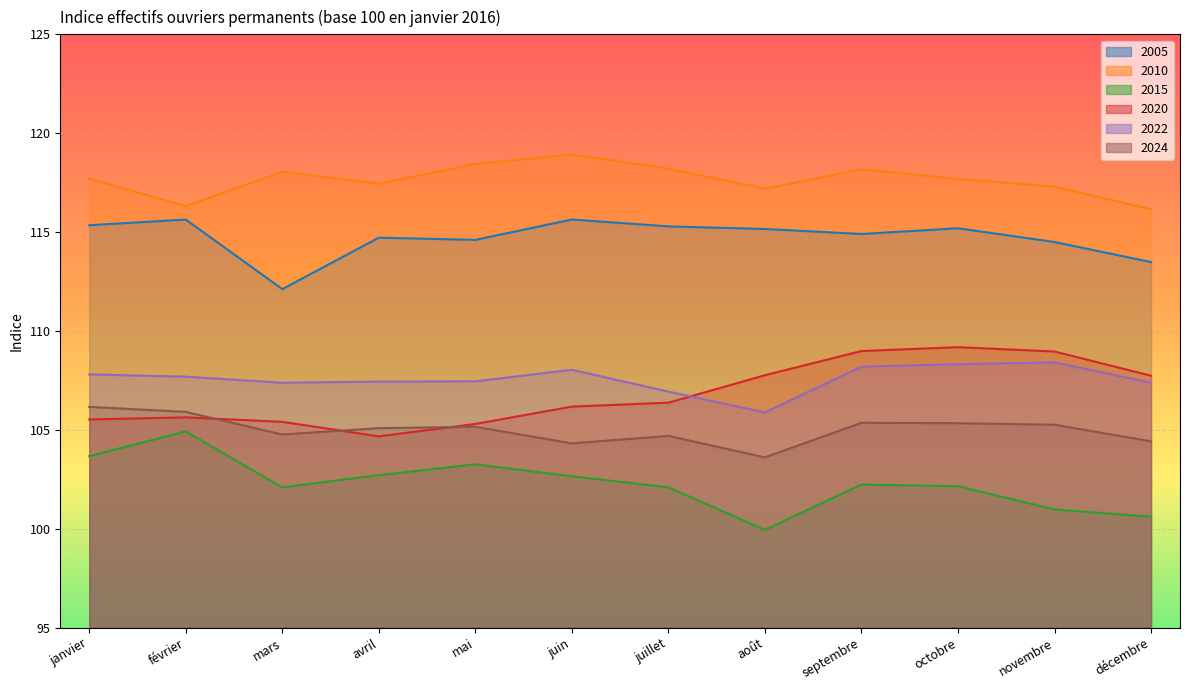

What is the difference between the second highest and second lowest values in the 2022 series?

1.4